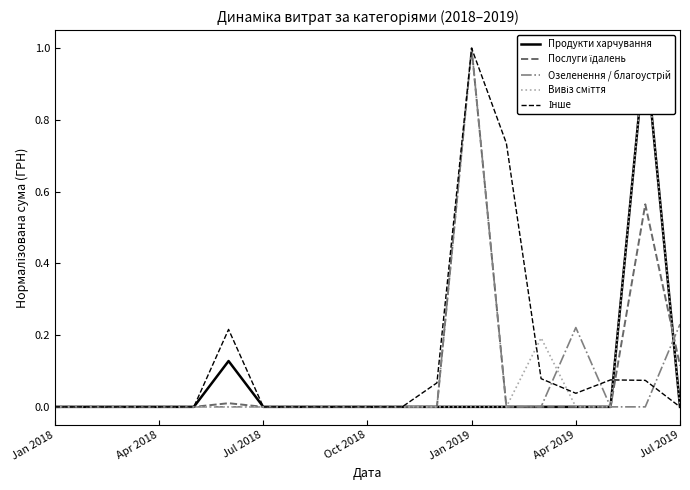

What position from the left is Apr 2019?

6